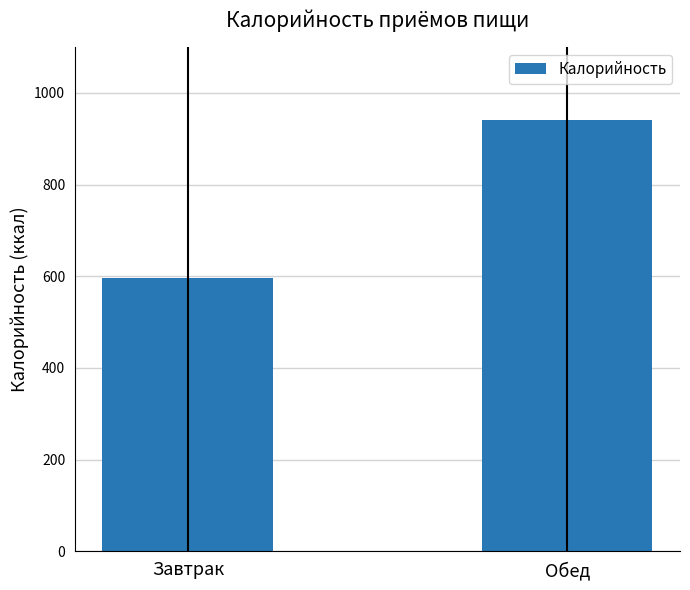

What is the sum of the values at Завтрак and Обед?

1537.1